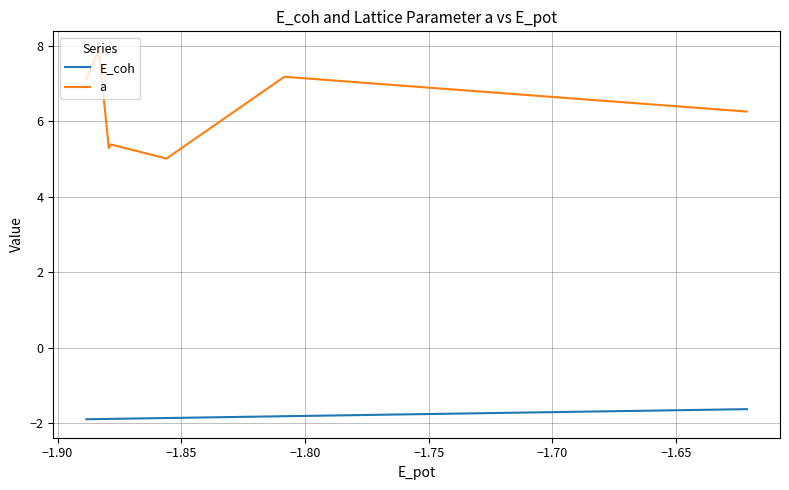

List the series in order of their peak value, highest first.

a, E_coh